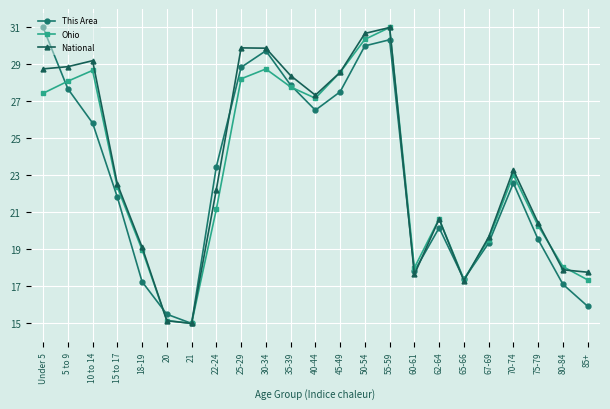

What is the value of the Ohio point at the 10th from the left?

28.8